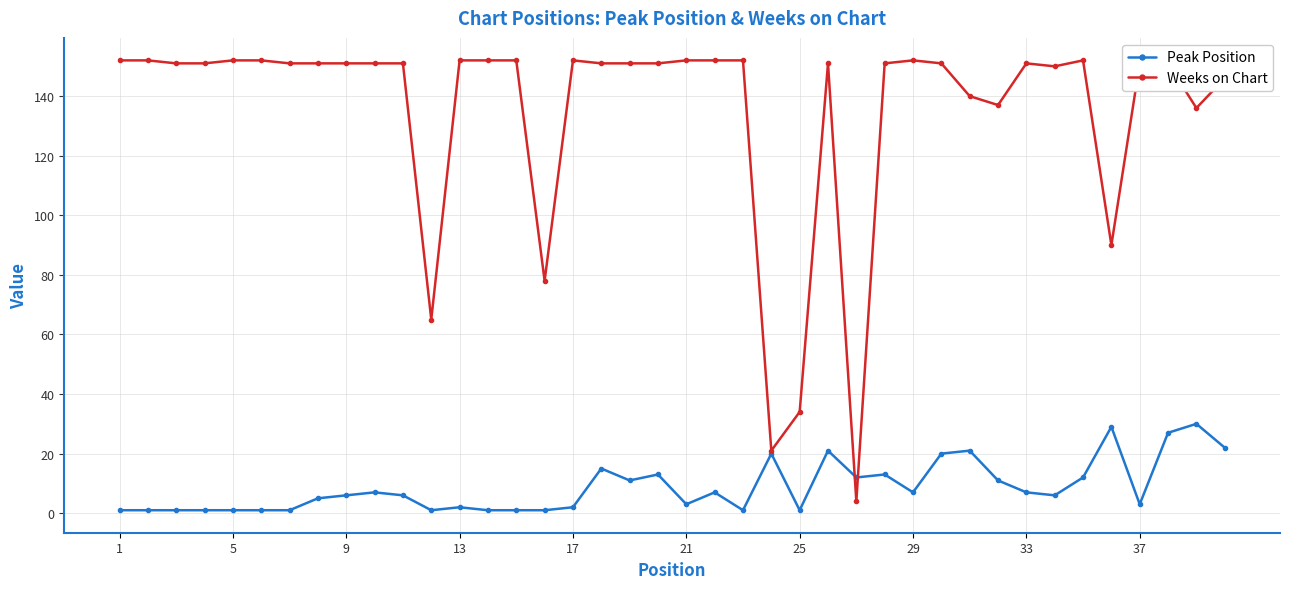

What is the sum of all Peak Position values?

351